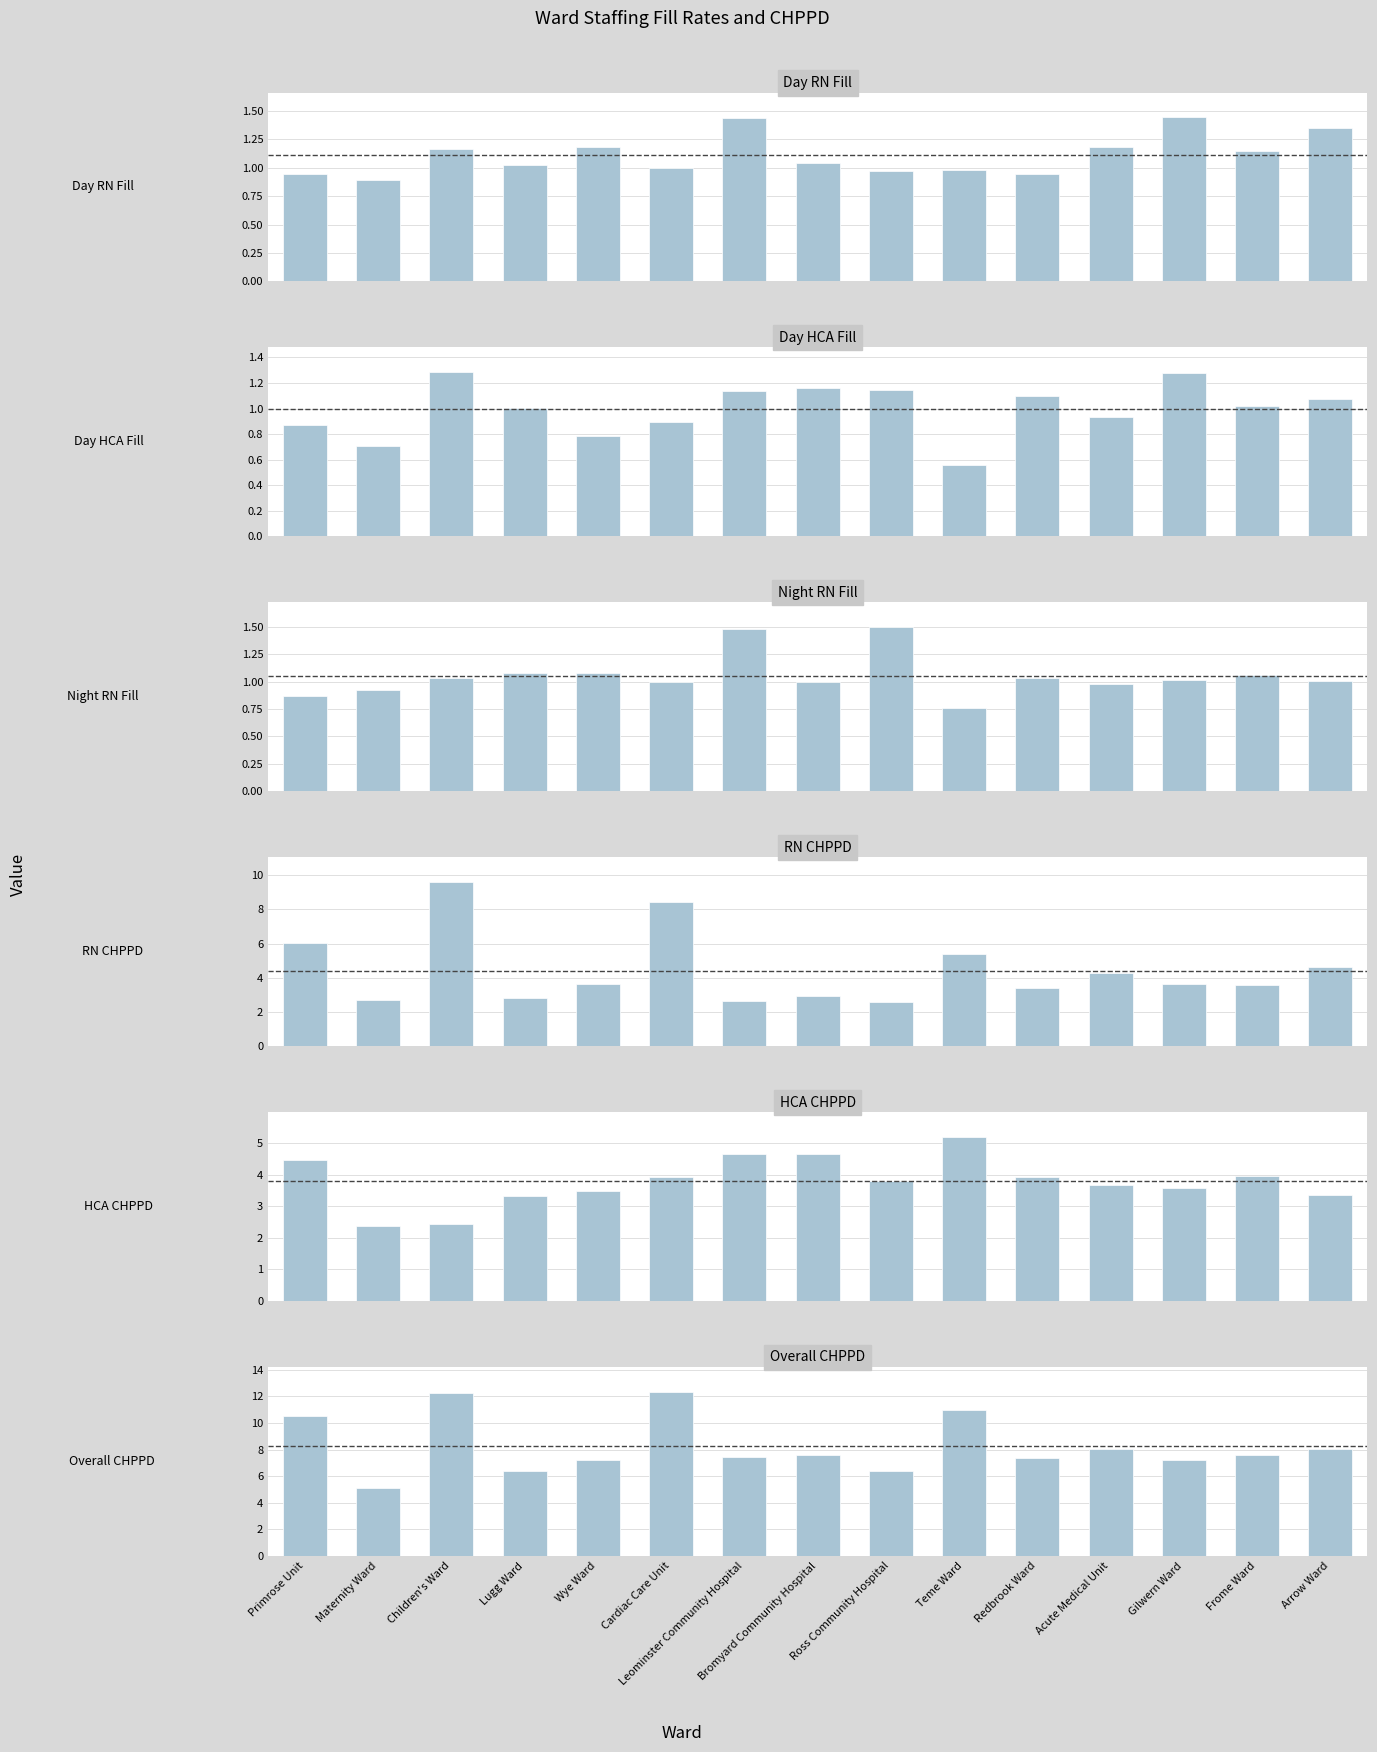

List the series in order of their peak value, lowest first.

Day HCA Fill, Day RN Fill, Night RN Fill, HCA CHPPD, RN CHPPD, Overall CHPPD